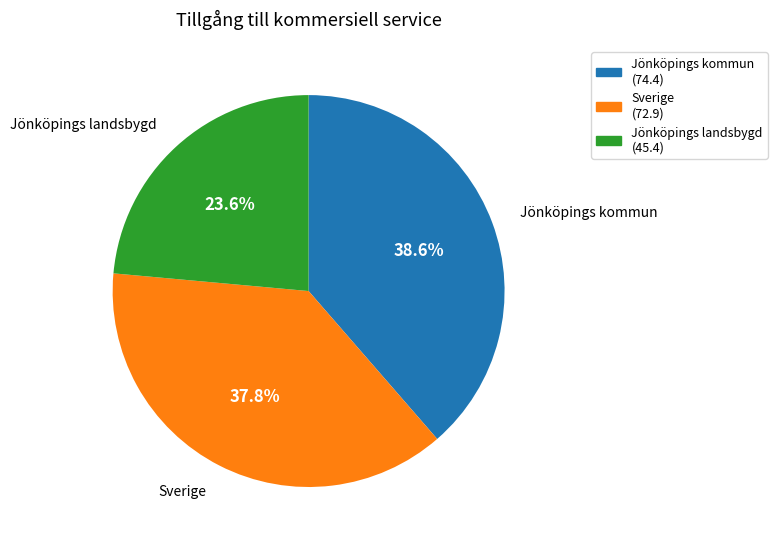

To the nearest percent, what is the average slice percentage?

33%